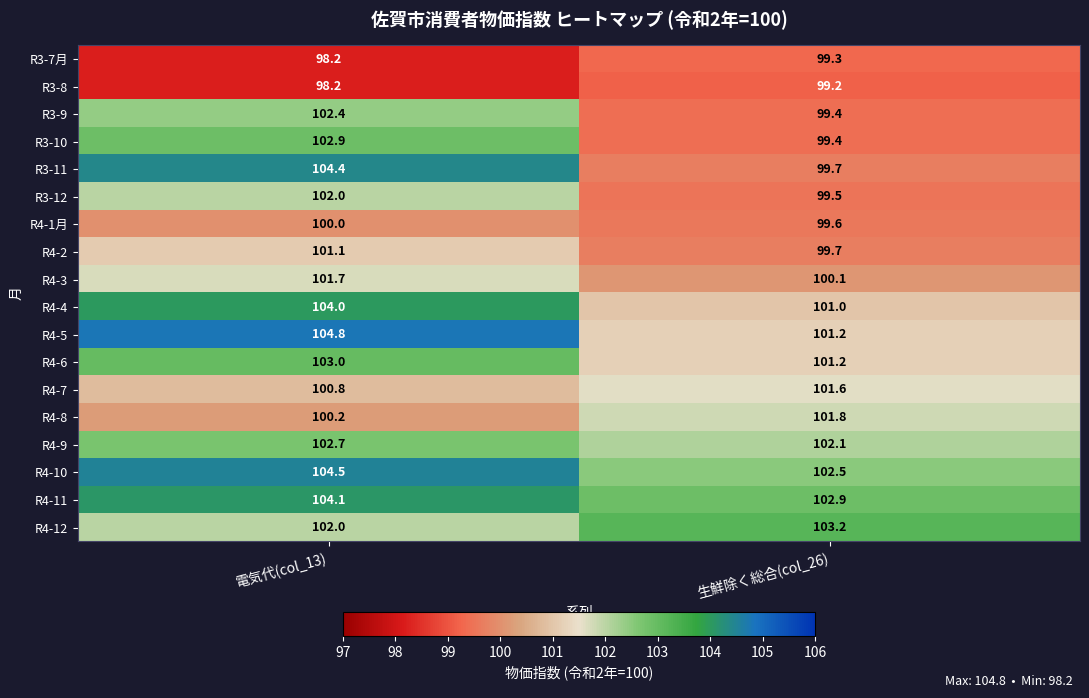

True or false: R3-9 has a value of 176.9 at 生鮮除く総合(col_26).

False